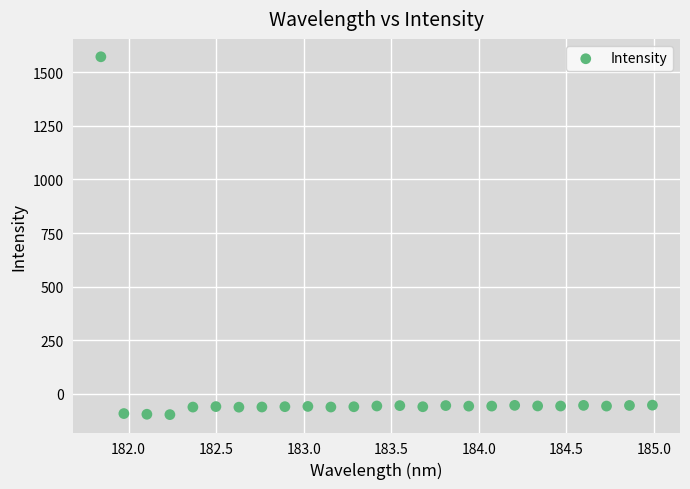

What is the range of X values (max minus min)?

3.1